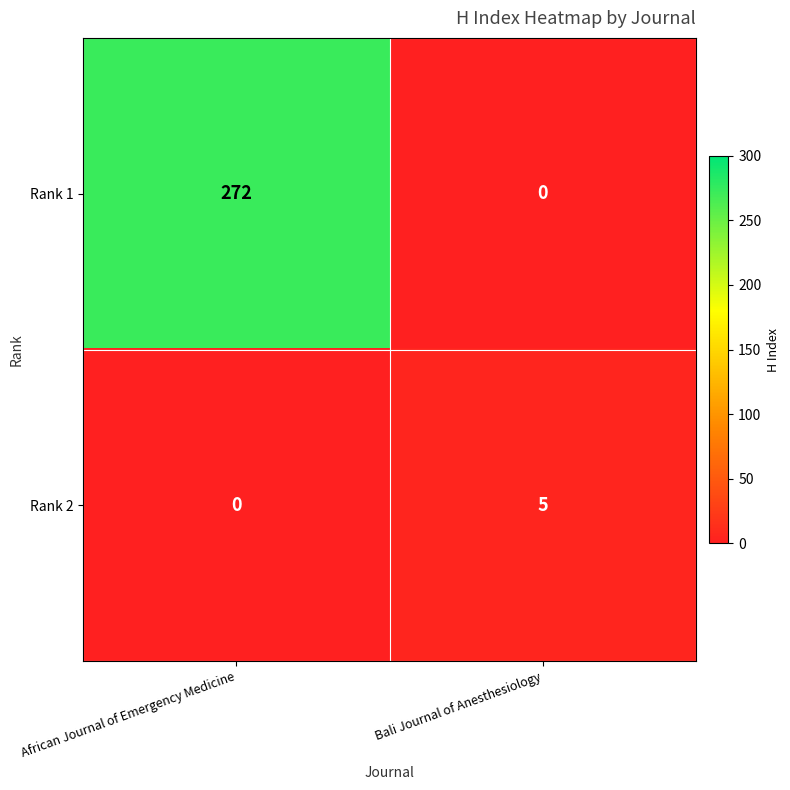

Reading left to right, what are all the values shown in this chart?

Rank 1: 272	0
Rank 2: 0	5